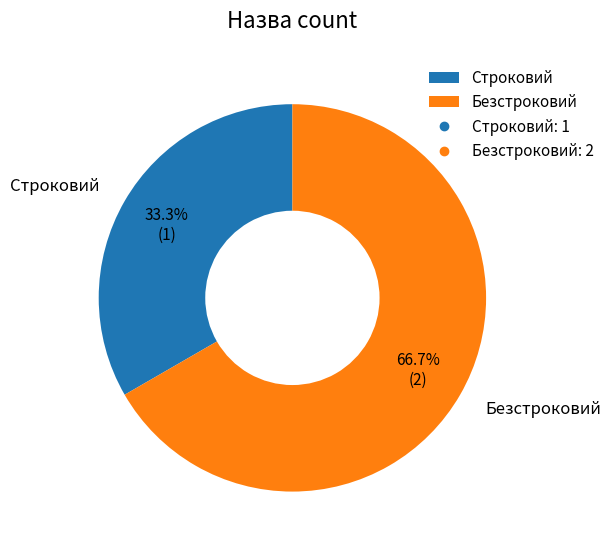

The Строковий slice represents 33% of the pie. True or false?

True